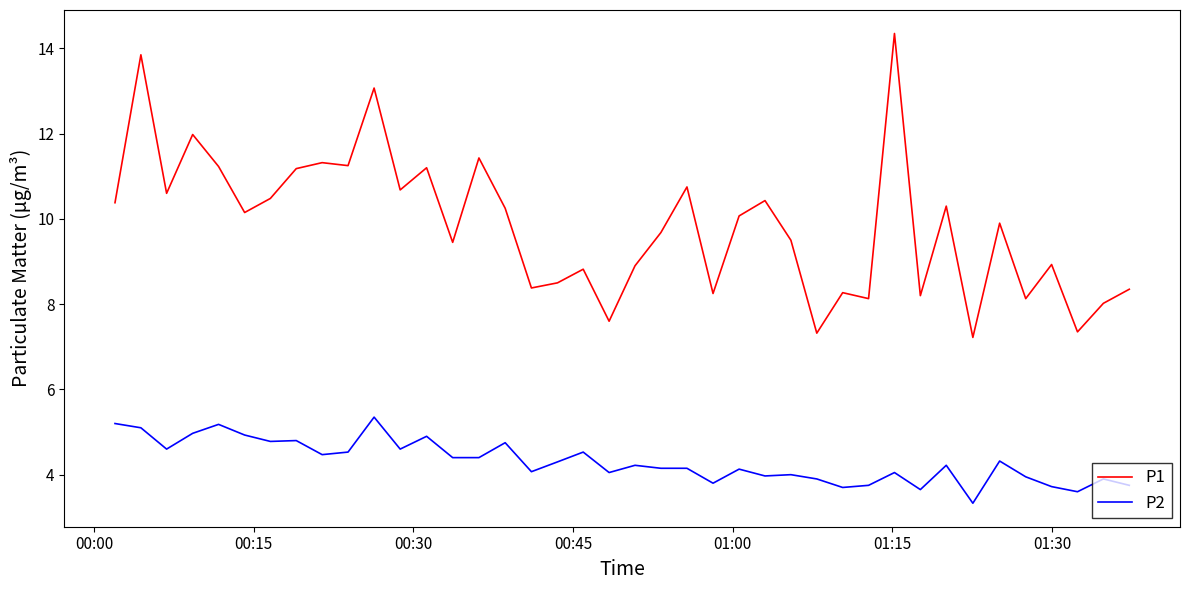

Is this an area chart (filled region under the line)?

No